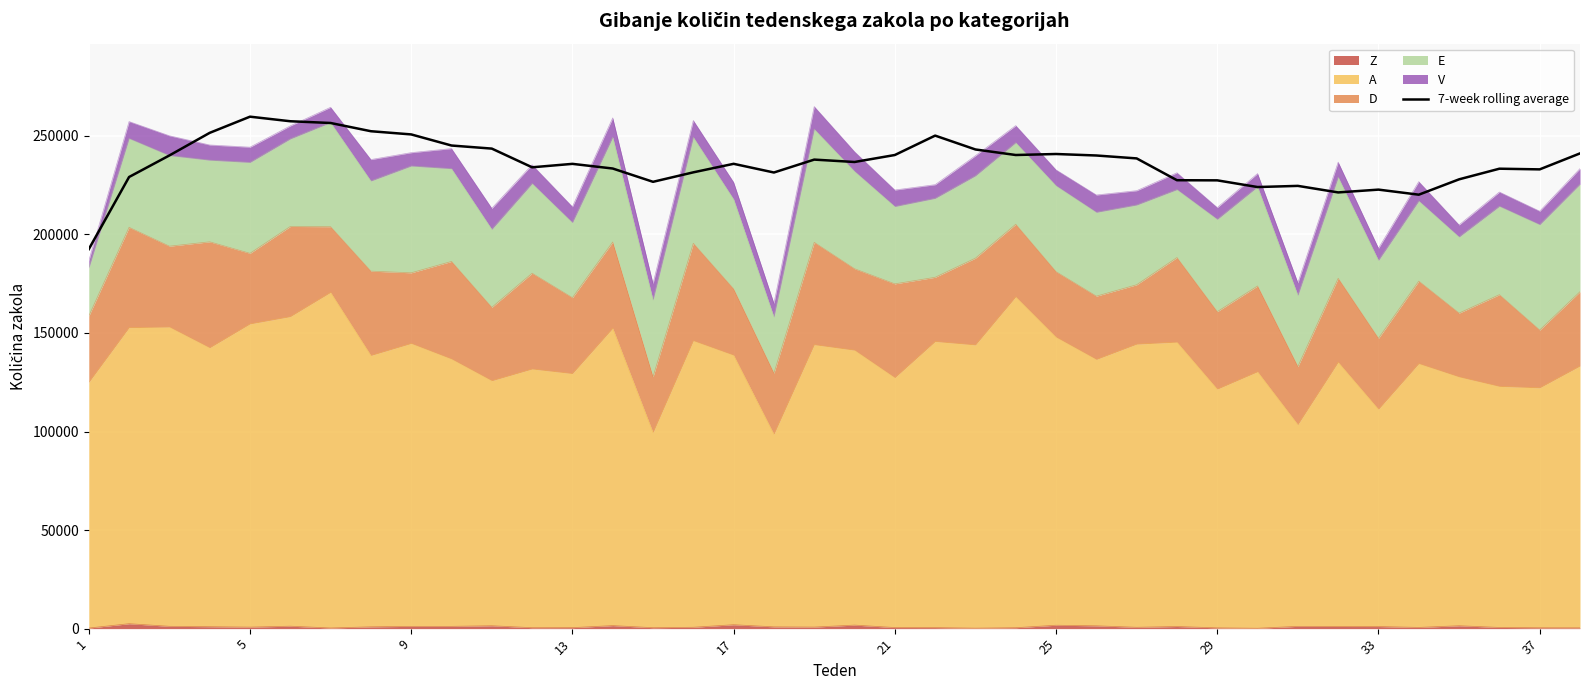

What is the greatest value displayed?

259747.1